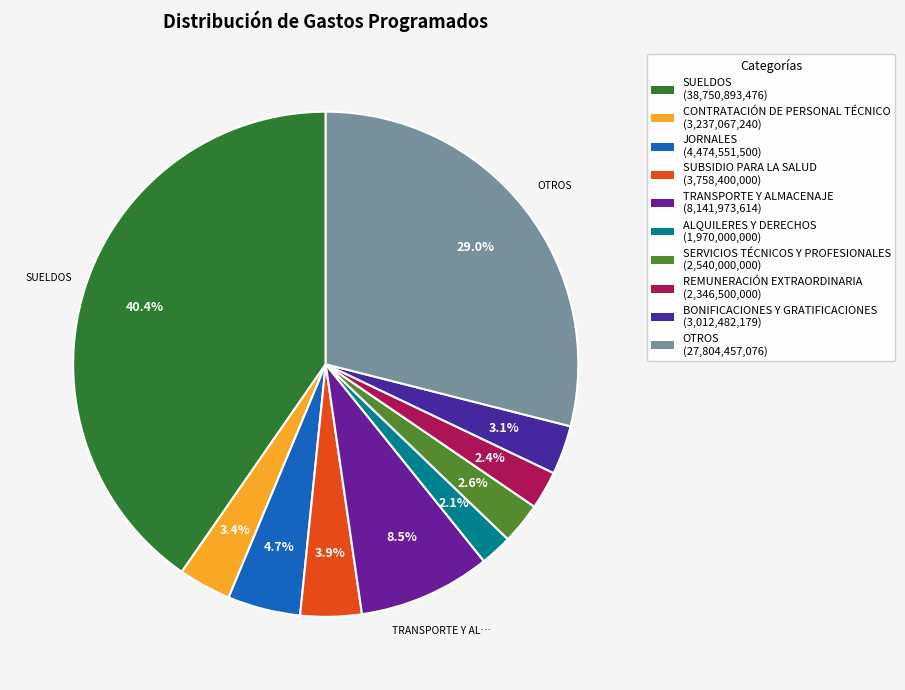

Count the number of slices in the pie.

10